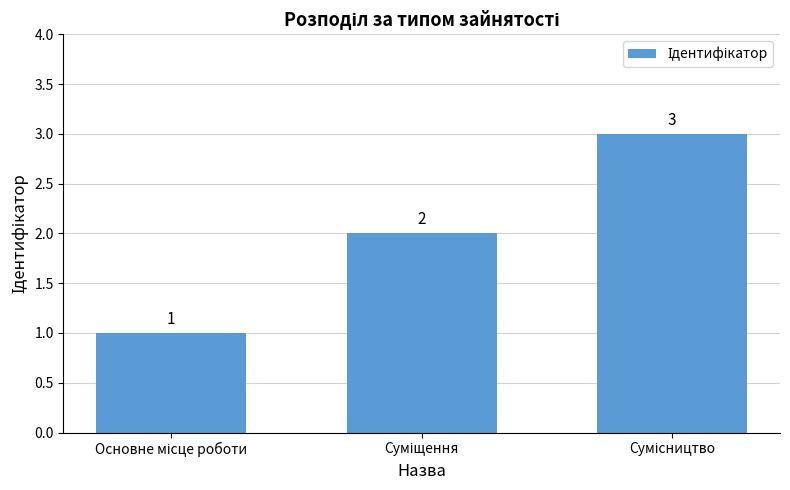

What is the value of the 1st bar from the left?

1